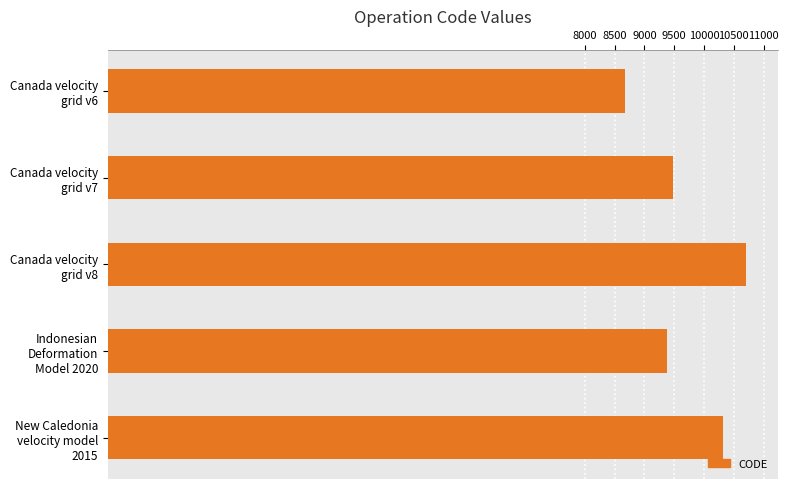

Rank the categories by value from highest to lowest.

Canada velocity grid v8, New Caledonia velocity model 2015, Canada velocity grid v7, Indonesian Deformation Model 2020, Canada velocity grid v6